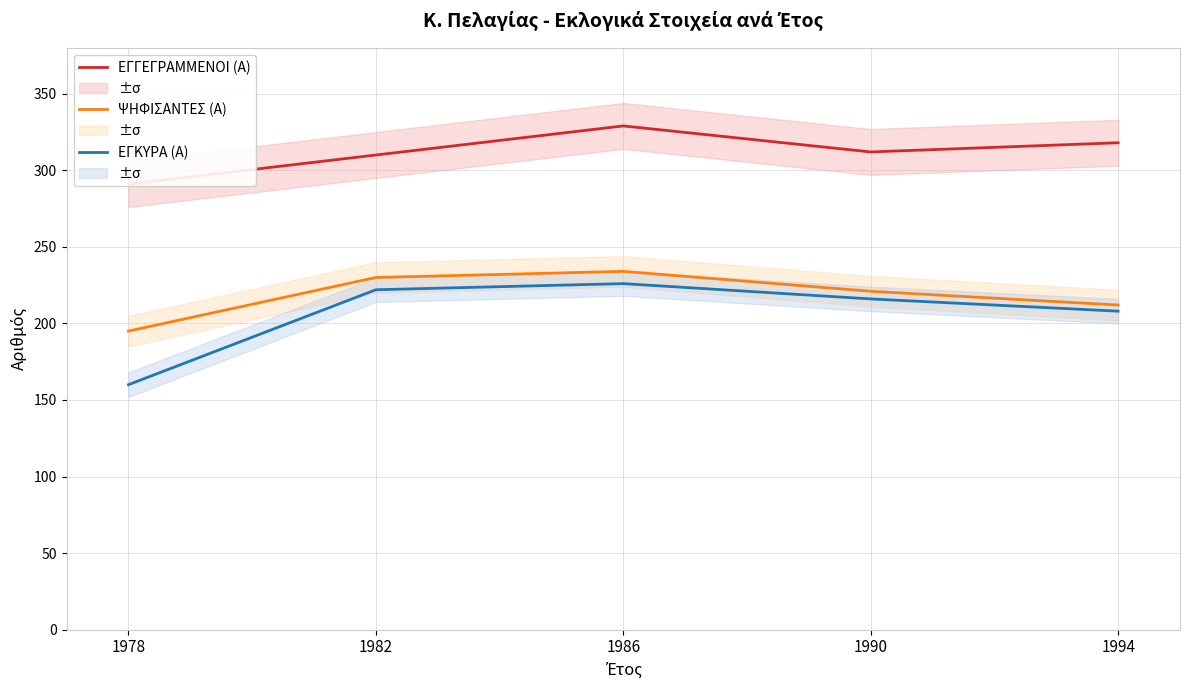

What is the sum of all ΨΗΦΙΣΑΝΤΕΣ (Α) values?

1092